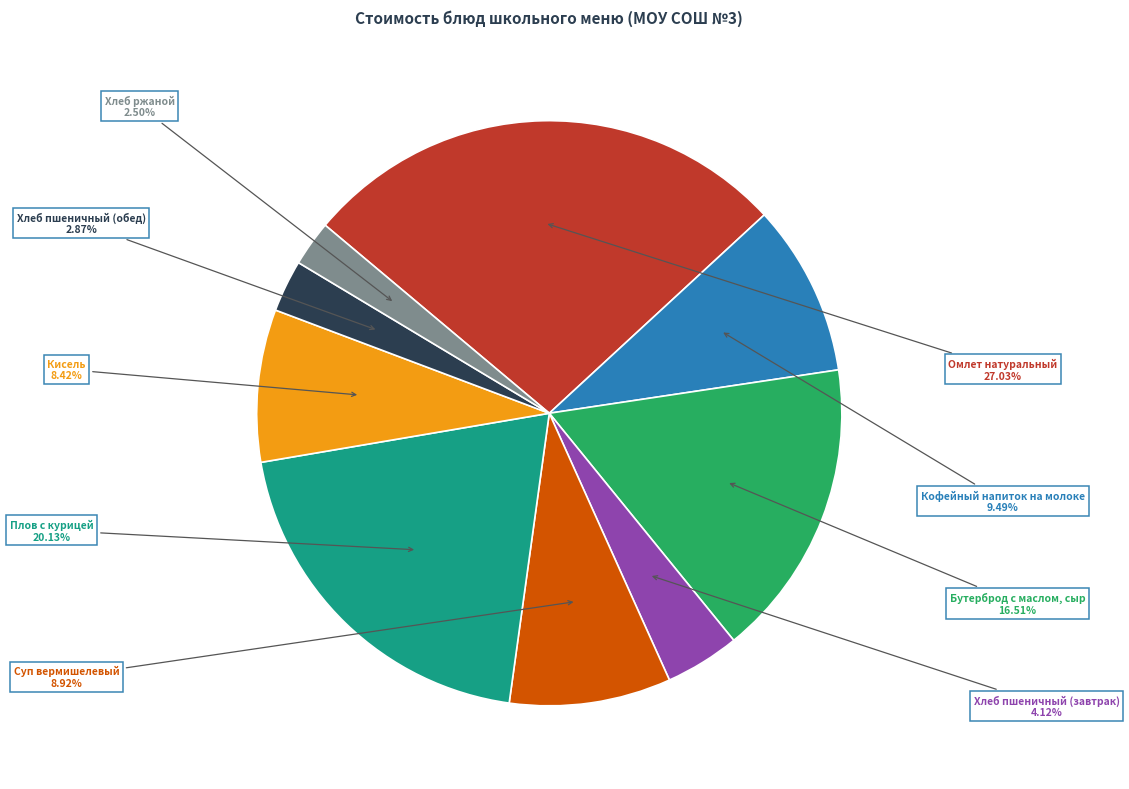

Does Суп вермишелевый represent more than half of the total?

No